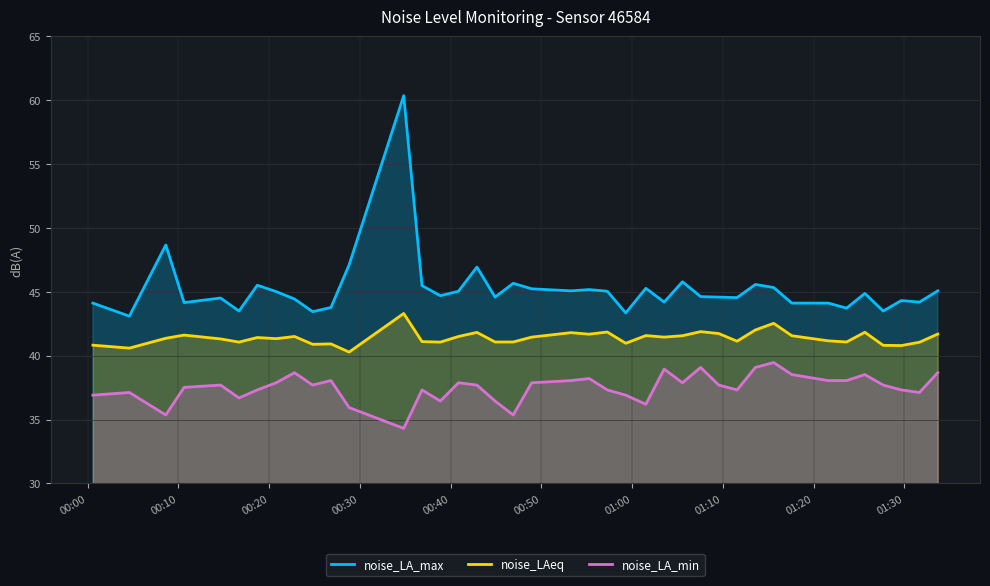

Rank the series by their average value, from lowest to highest.

noise_LA_min, noise_LAeq, noise_LA_max